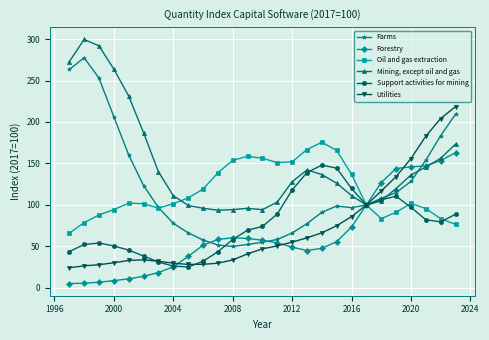

What is the difference between the maximum and minimum values in the Utilities series?

194.2